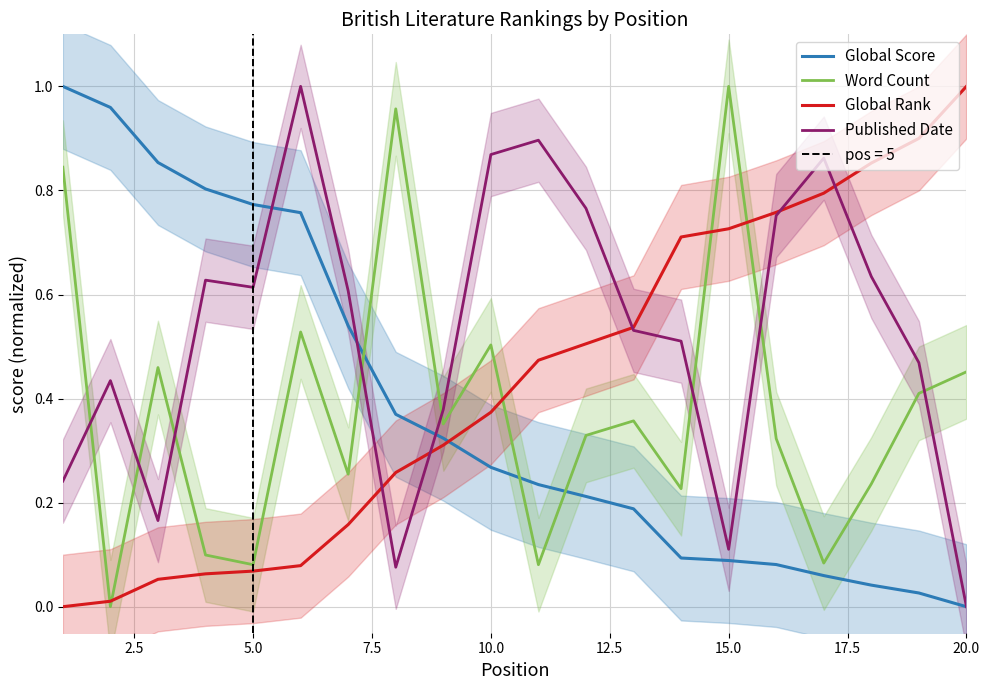

Which series ends up on top after the final intersection of Global Score and Word Count?

Word Count